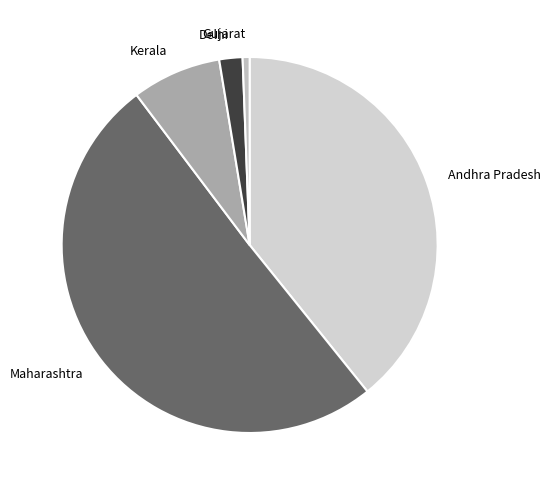

Which slice is the largest?

Maharashtra